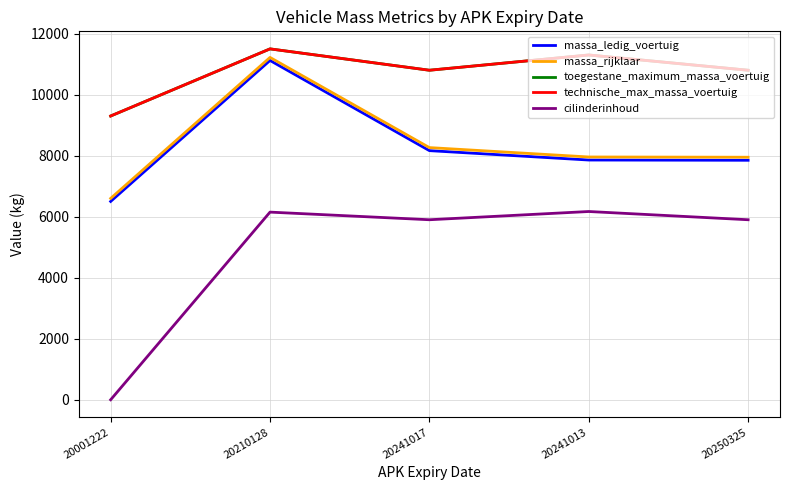

Does the chart display data point markers on the line(s)?

No